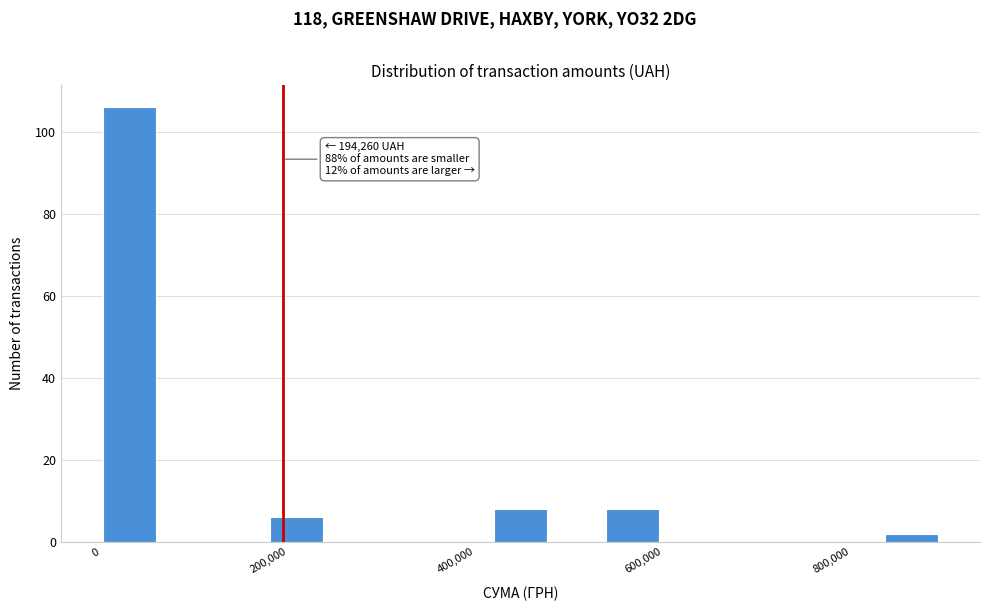

Around what value on the x-axis is the tallest bar? Give the approximate position of its centre, as read against the axis.

40000